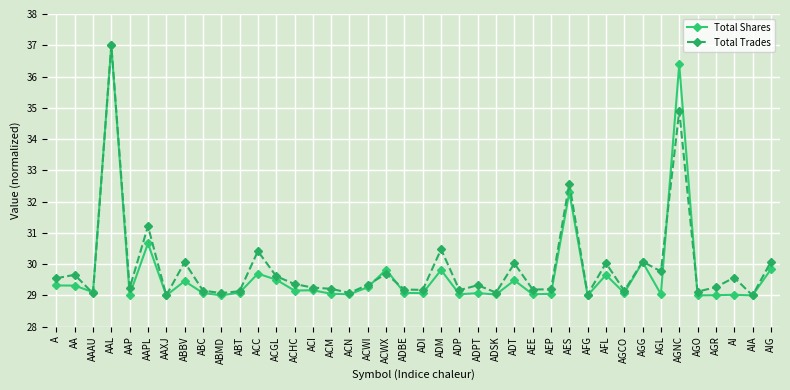

What is the average value of the Total Shares series?

29.7